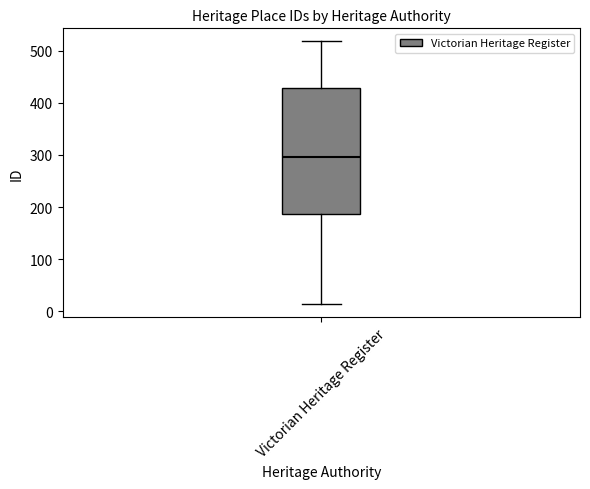

Read this box plot against the y-axis: the position of the median line, the range covered by the box, and the ends of both whiskers. The values are not printed on the chart, so give them approximately, as read against the axis.

median 300, box 190 to 430, whiskers 10 to 520